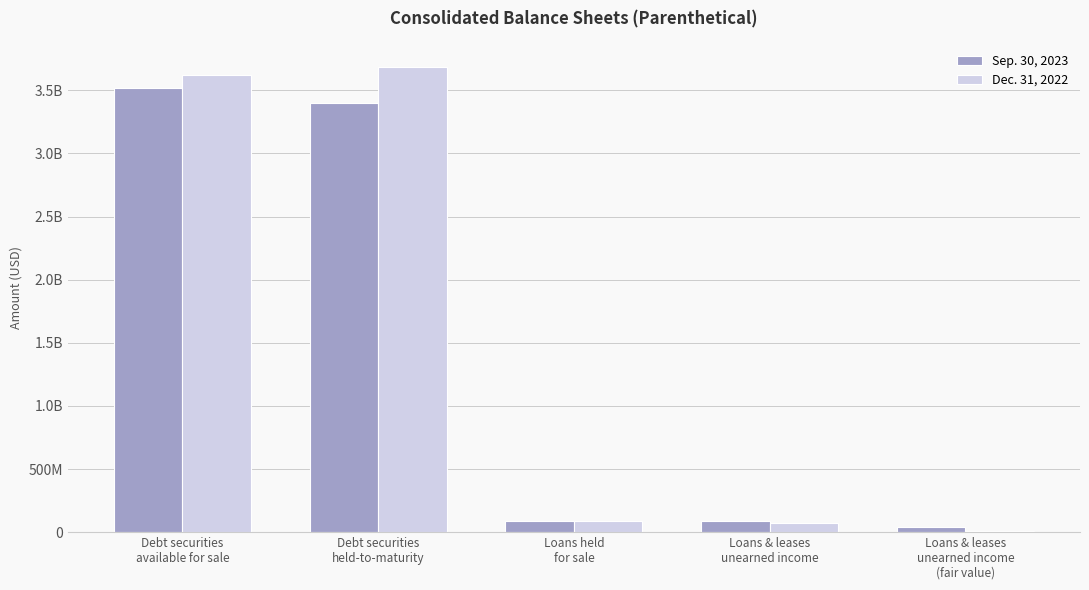

Reading left to right, list all the values displayed in this chart.

Sep. 30, 2023: Debt securities
available for sale=3520000000	Debt securities
held-to-maturity=3403000000	Loans held
for sale=92000000	Loans & leases
unearned income=87000000	Loans & leases
unearned income
(fair value)=40000000
Dec. 31, 2022: Debt securities
available for sale=3622000000	Debt securities
held-to-maturity=3687000000	Loans held
for sale=91000000	Loans & leases
unearned income=69000000	Loans & leases
unearned income
(fair value)=12000000